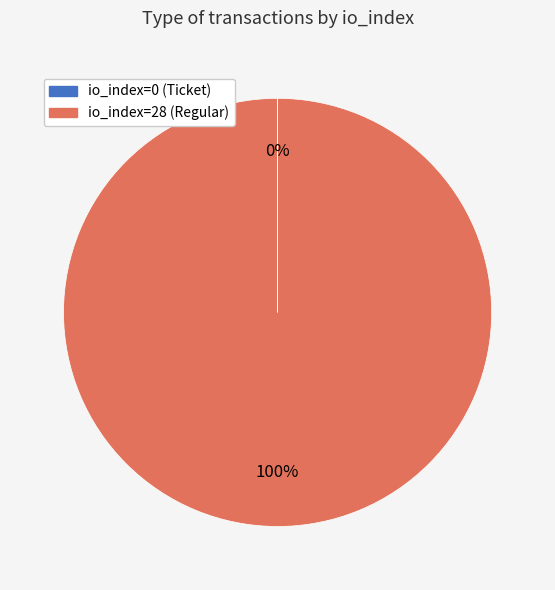

What is the largest slice in the pie chart?

io_index=28 (Regular)